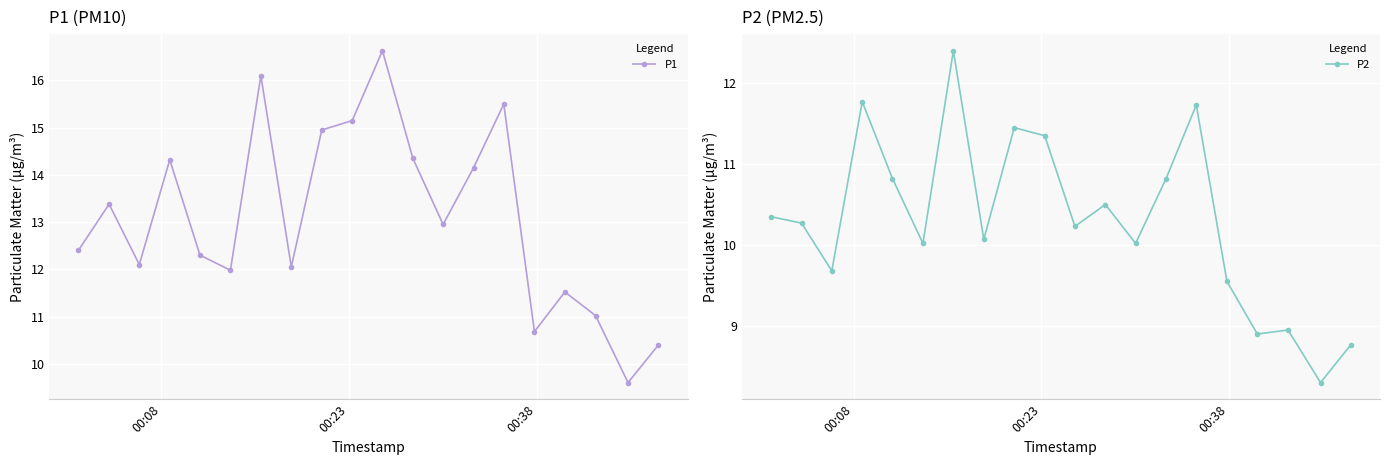

What is the highest value of the P2 series?

12.4